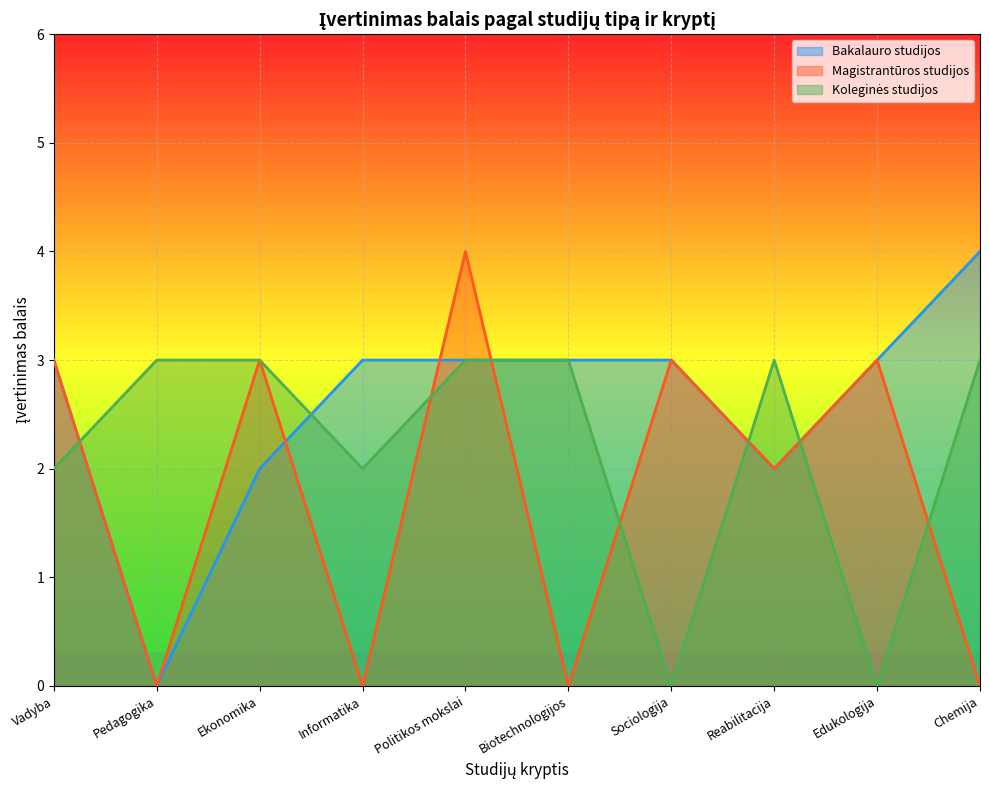

Which series has the largest total across all categories?

Bakalauro studijos